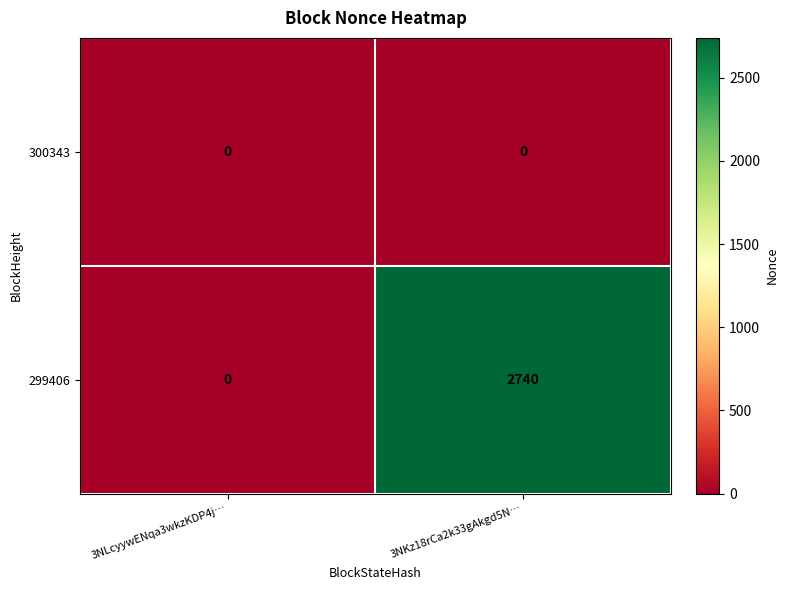

The 299406 series shows 4822 at 3NKz18rCa2k33gAkgd5N…. True or false?

False